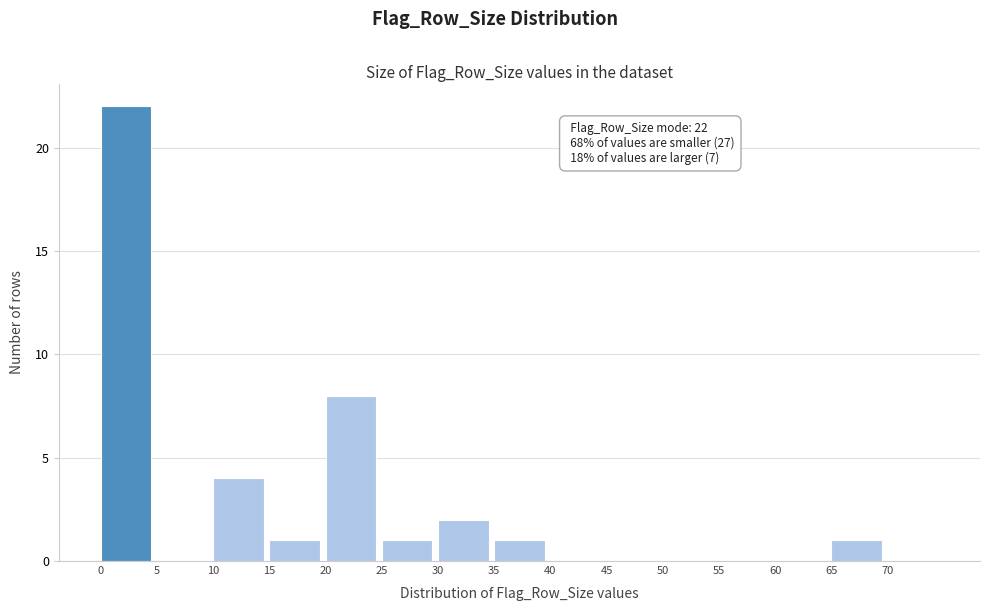

Which range on the x-axis has the tallest bar?

0 to 5